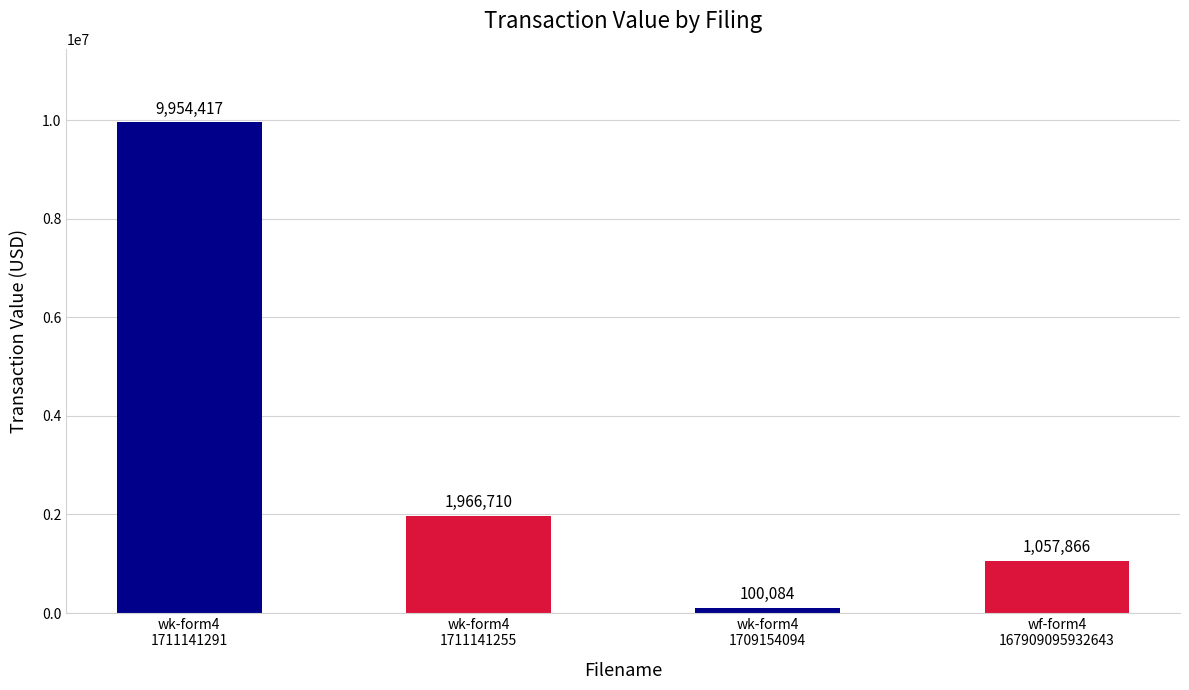

Which category has the highest value across all series?

wk-form4
1711141291